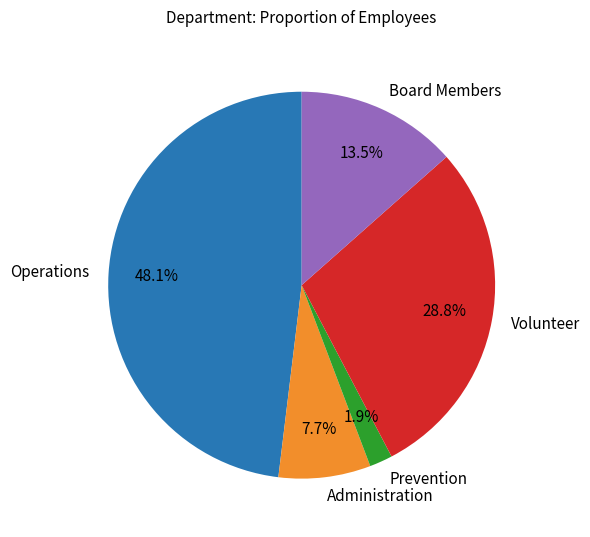

How many slices are in this pie chart?

5